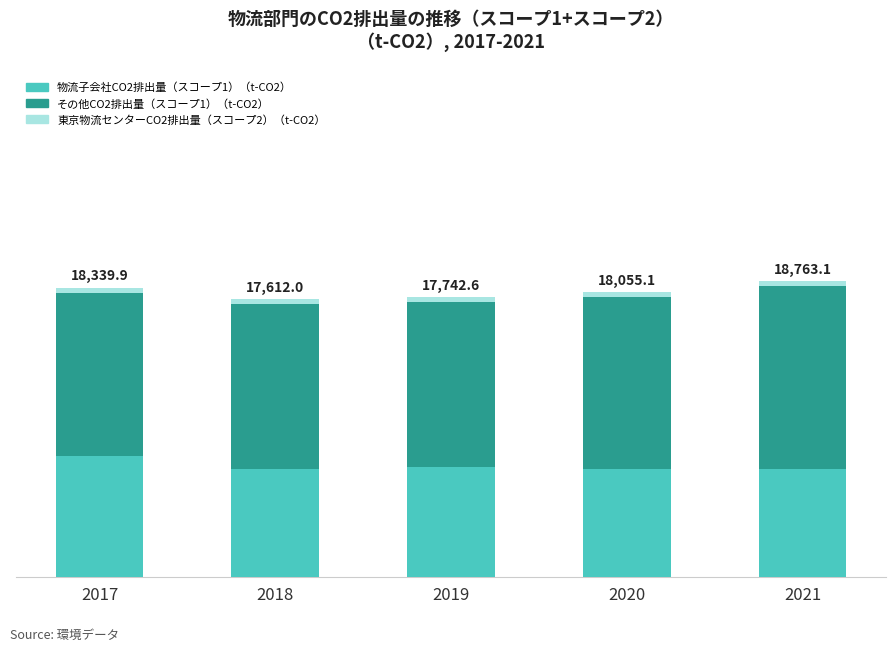

Does the chart contain any negative values?

No